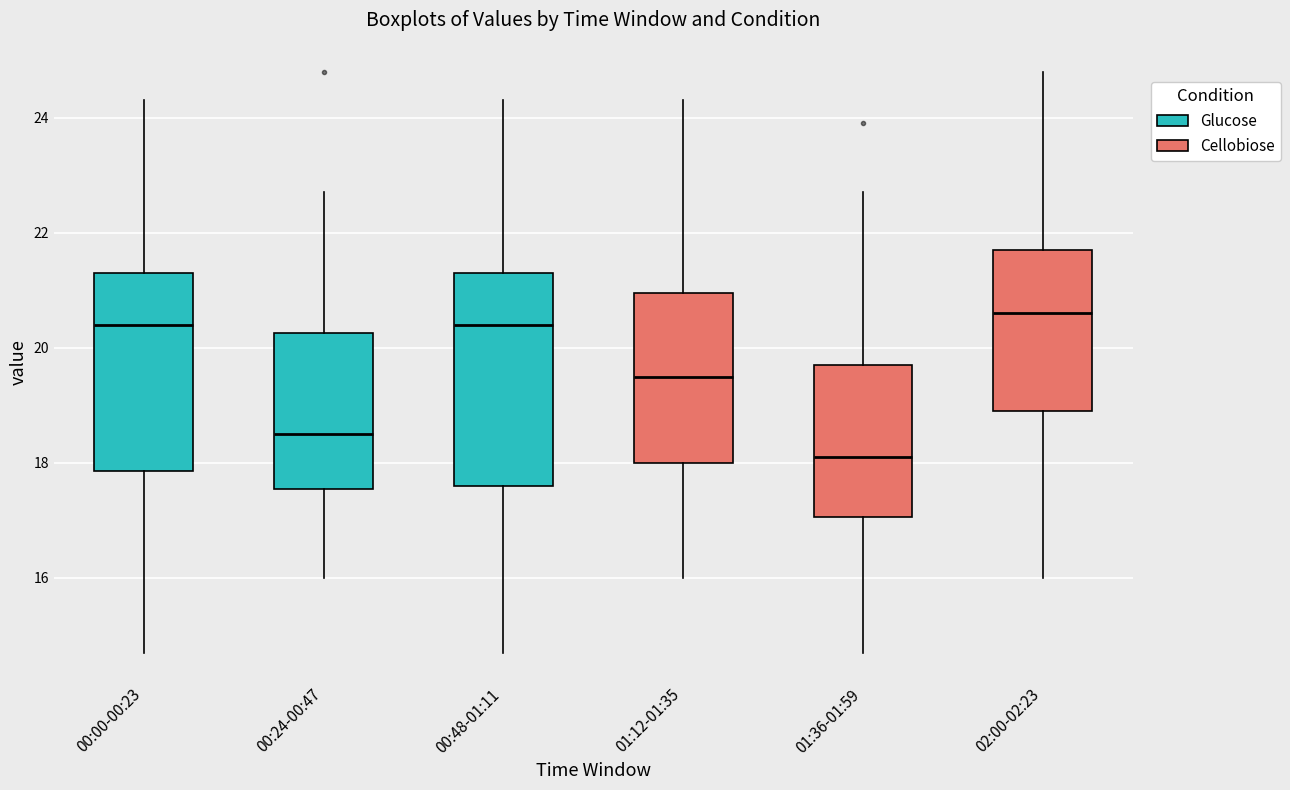

Where does the lower whisker of the box for 00:48-01:11 end on the y-axis? The values are not printed on the chart, so give them approximately, as read against the axis.

14.8